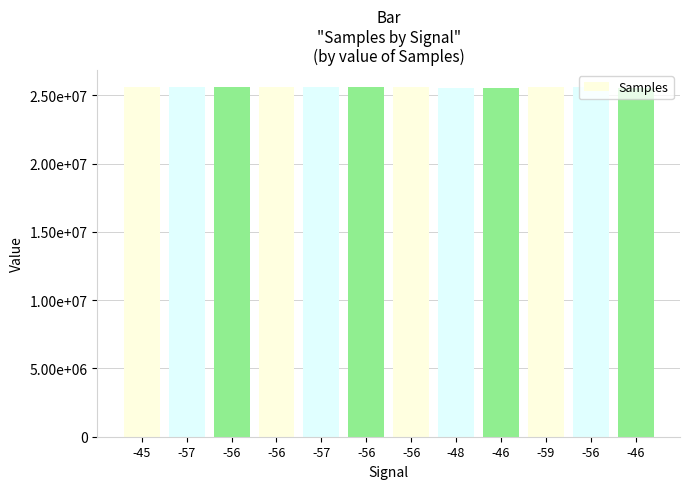

List the labels in order of value, largest first.

-59, -45, -57, -56, -56, -57, -56, -56, -56, -48, -46, -46